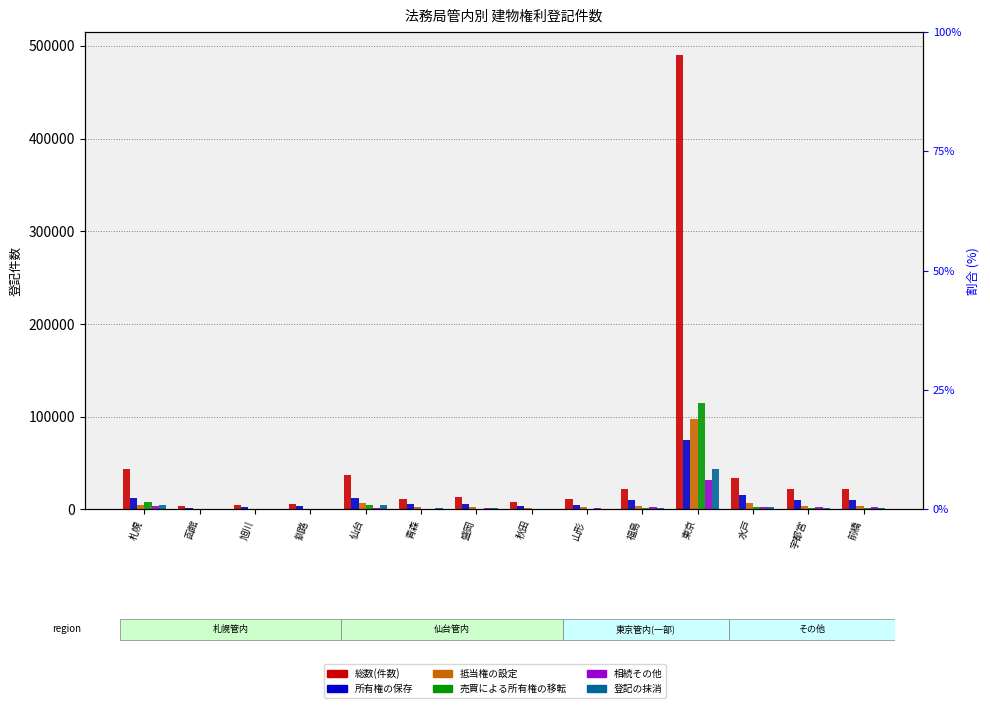

The value of 相続その他 at 福島 is 1973. True or false?

True